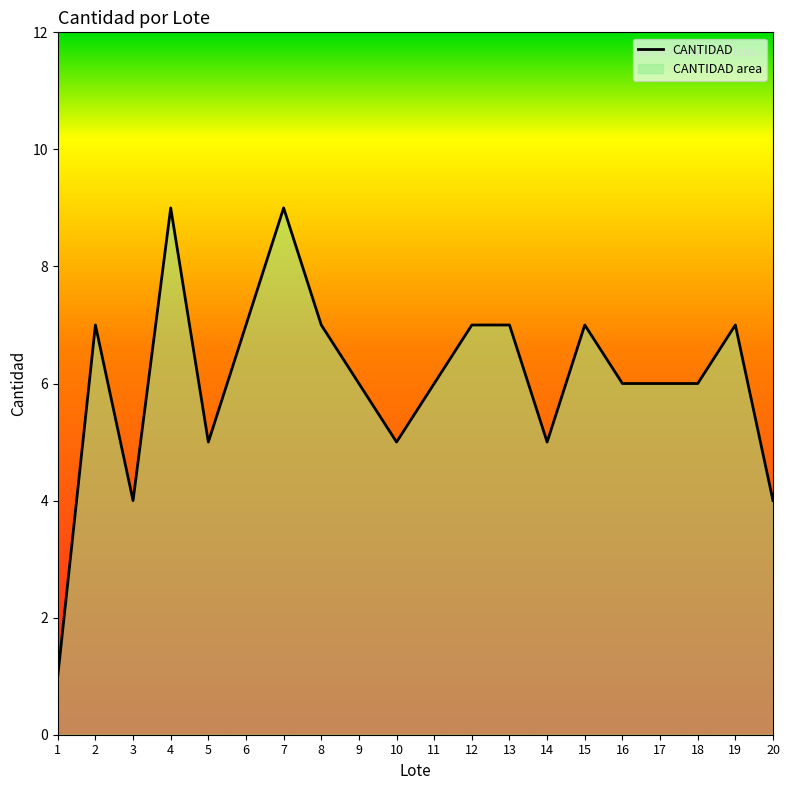

The value at 17 is 10. True or false?

False